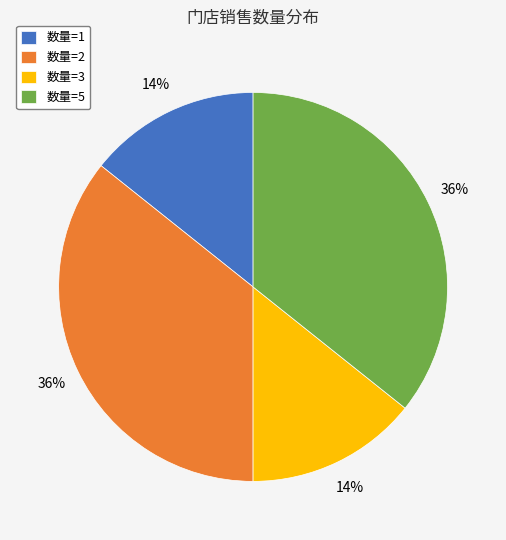

Is it true that 数量=1 is 14% of the pie?

True